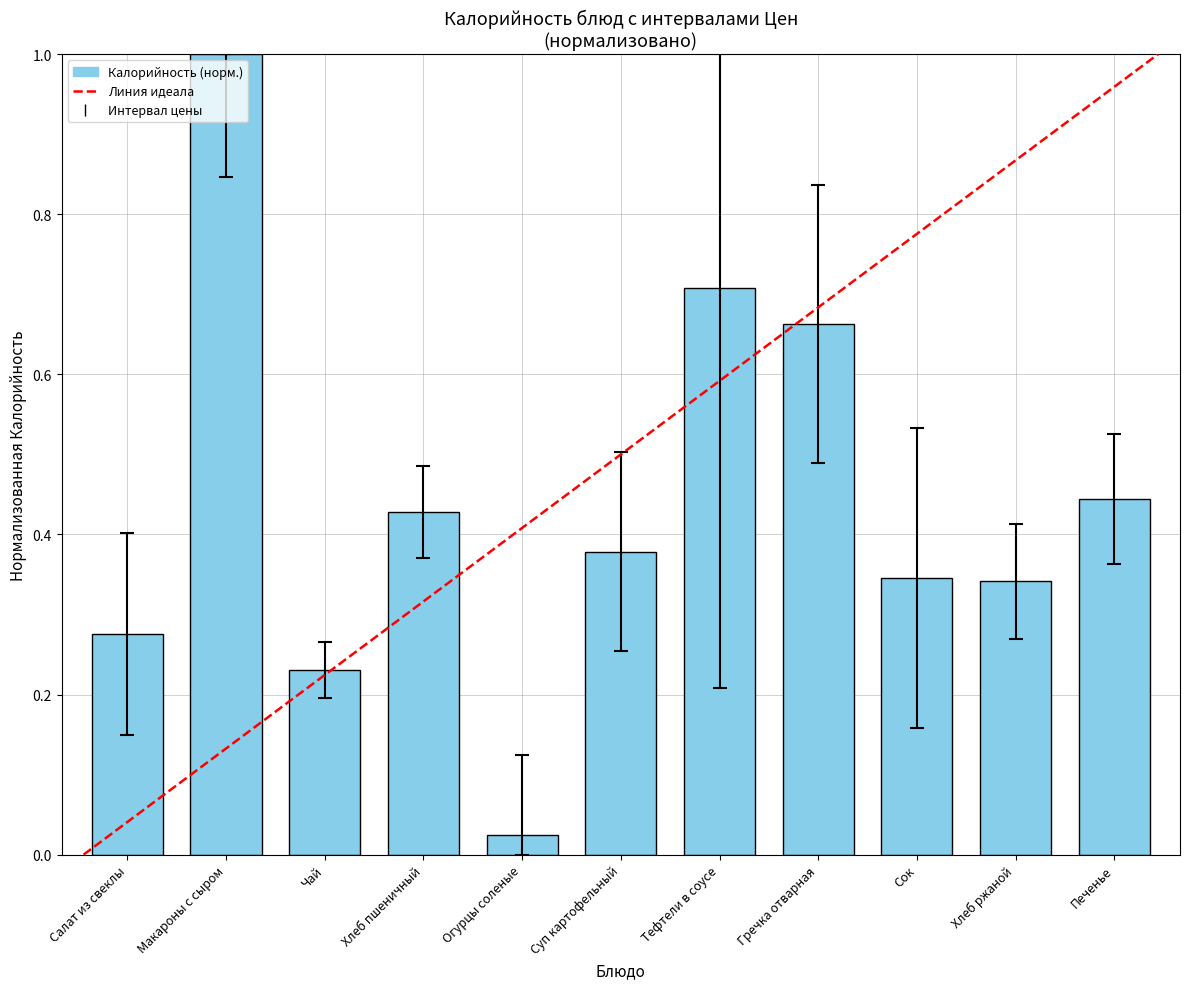

Which label corresponds to the smallest value in the chart?

Огурцы соленые